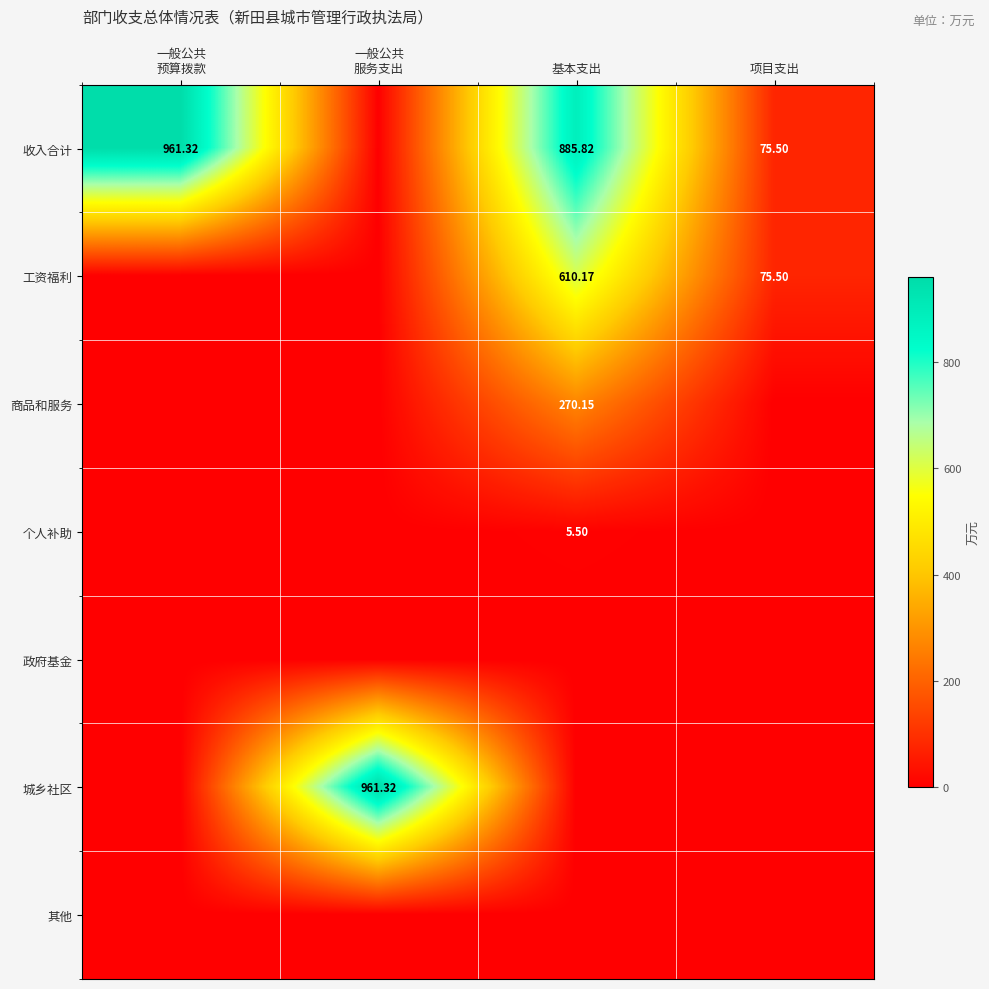

Rank the categories by 政府基金 value from lowest to highest.

一般公共 预算拨款, 一般公共 服务支出, 基本支出, 项目支出